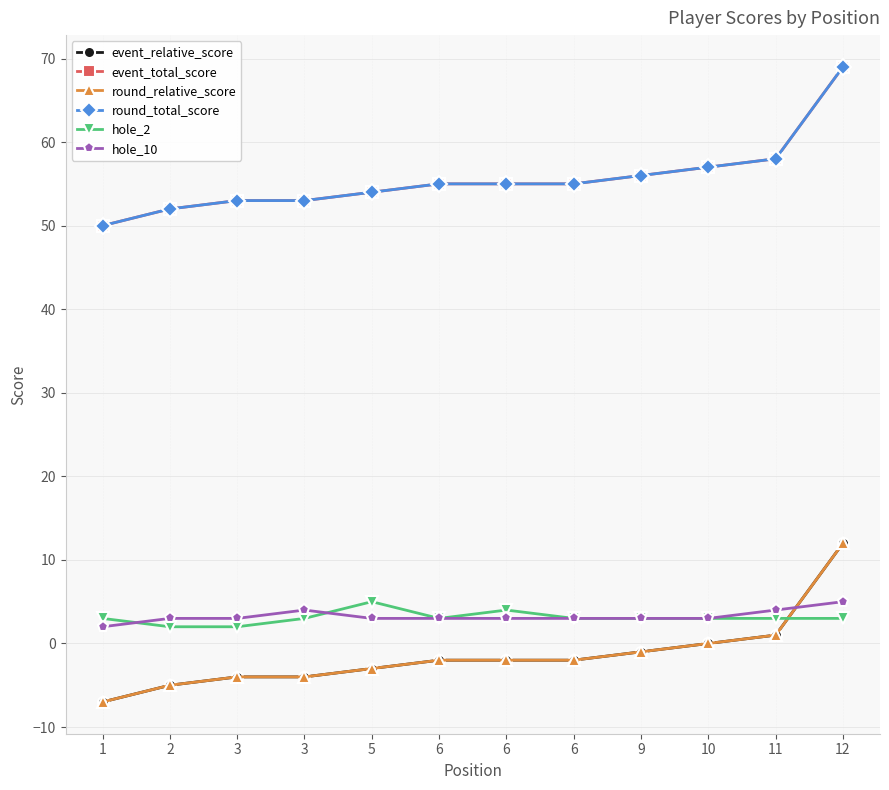

True or false: event_total_score has more than 2 interior local peaks.

False